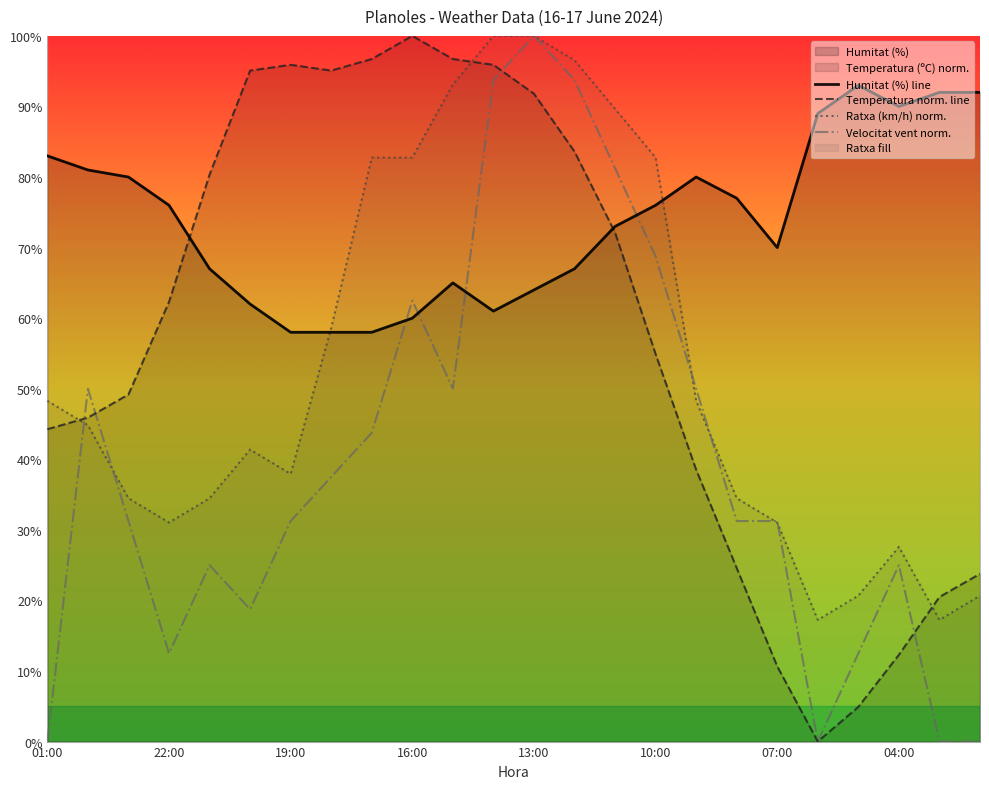

List the series in order of their peak value, lowest first.

Humitat (%), Temperatura (ºC), Velocitat del vent (km/h), Ratxa (km/h)